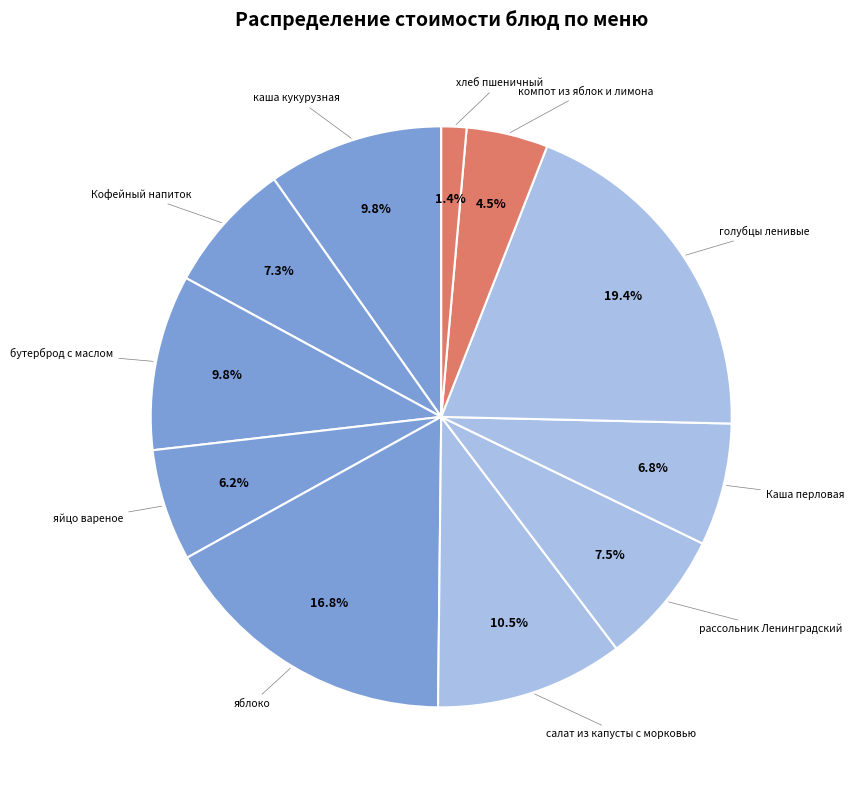

How many segments does this pie chart have?

11